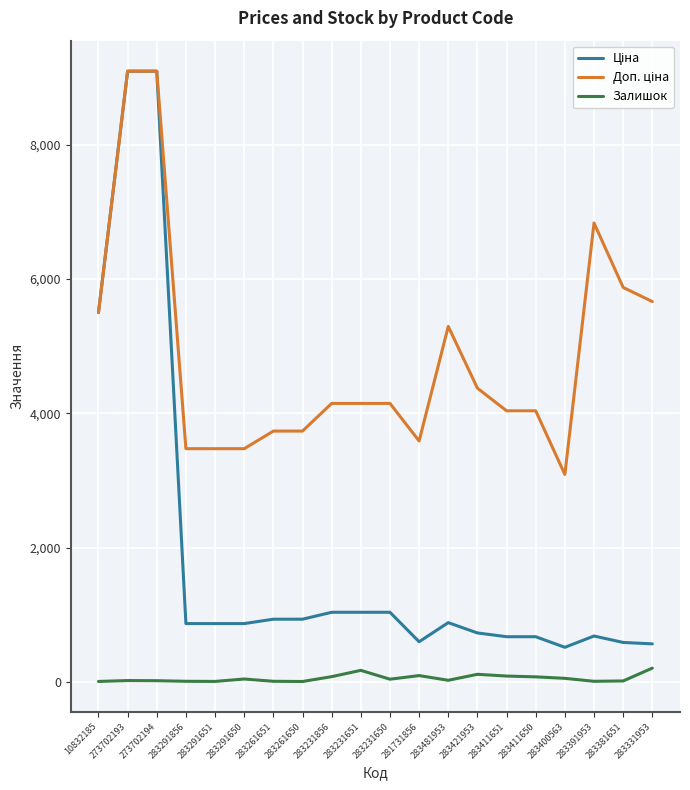

What is the greatest value displayed?

9092.0